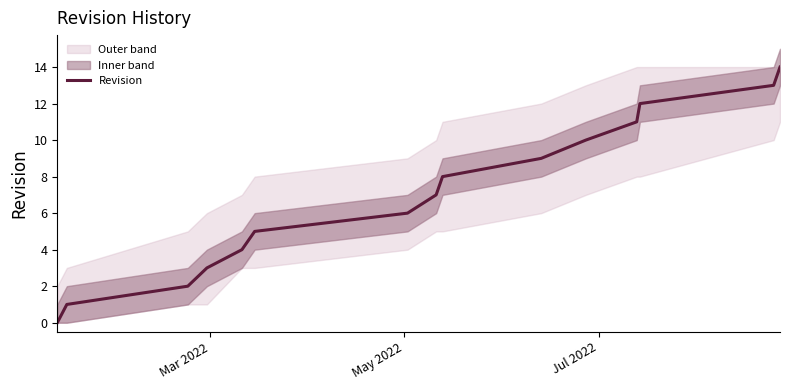

What is the highest value of the Revision series?

14